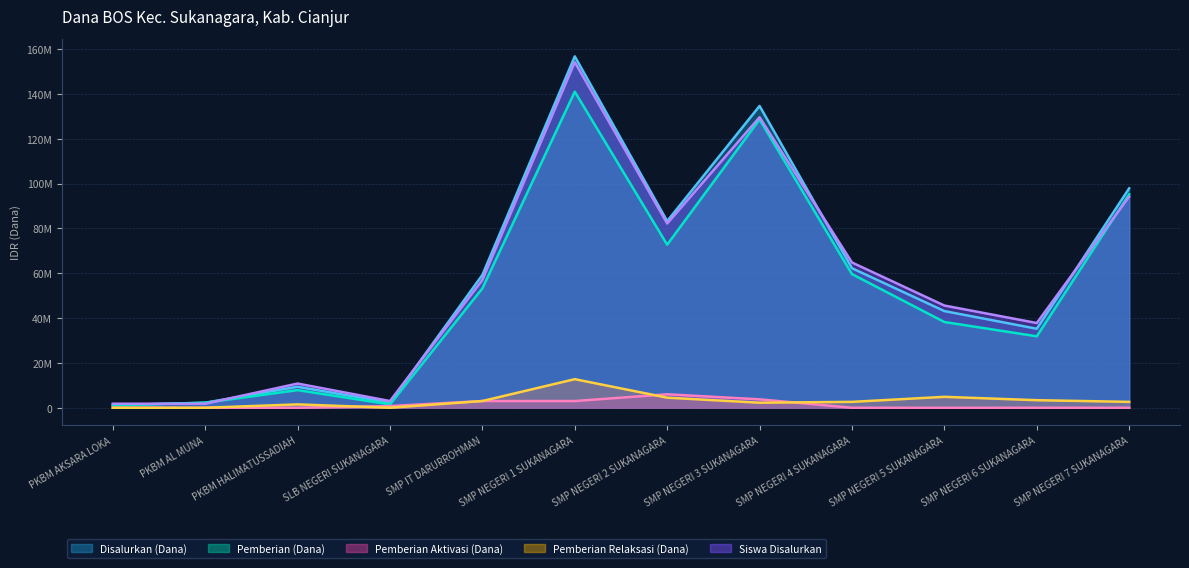

At how many categories does at least one series exceed 7624821?

9